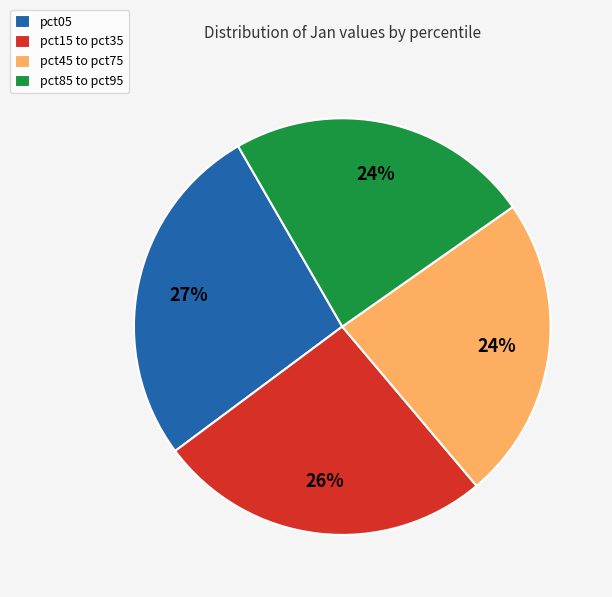

Is there a majority slice in this chart?

No